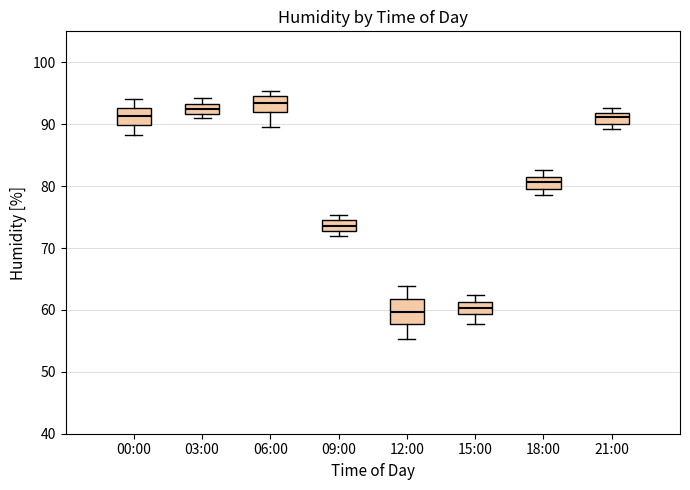

Reading left to right, transcribe this box plot: for each box, give where its median line is, the range the box spans, and where its two whiskers end, as read against the y-axis. The values are not printed on the chart, so give them approximately, as read against the axis.

00:00: median 91, box 90 to 93, whiskers 88 to 94
03:00: median 93 (inside the box), box 92 to 93, whiskers 91 to 94
06:00: median 93, box 92 to 95, whiskers 90 to 95 (just above the box's upper edge)
09:00: median 74, box 73 to 75, whiskers 72 to 75 (above the box's upper edge)
12:00: median 60, box 58 to 62, whiskers 55 to 64
15:00: median 60, box 59 to 61, whiskers 58 to 62
18:00: median 81, box 80 to 82, whiskers 79 to 83
21:00: median 91, box 90 to 92, whiskers 89 to 93